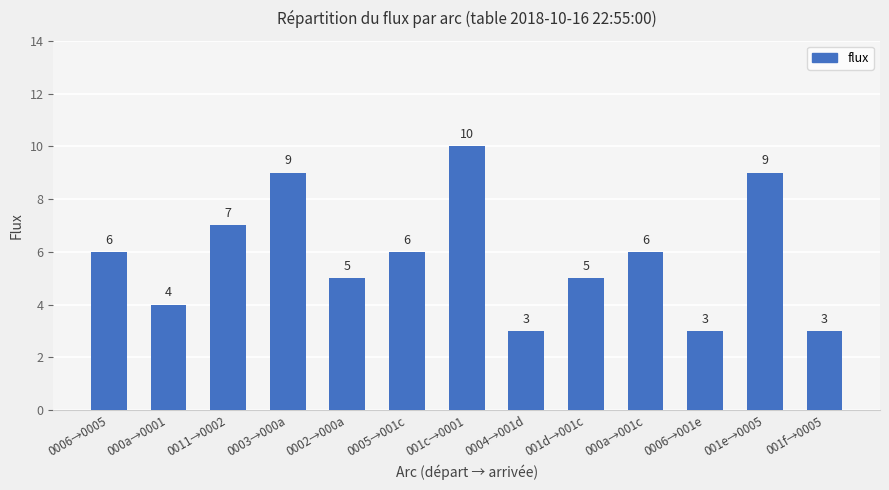

Are the bars horizontal?

No